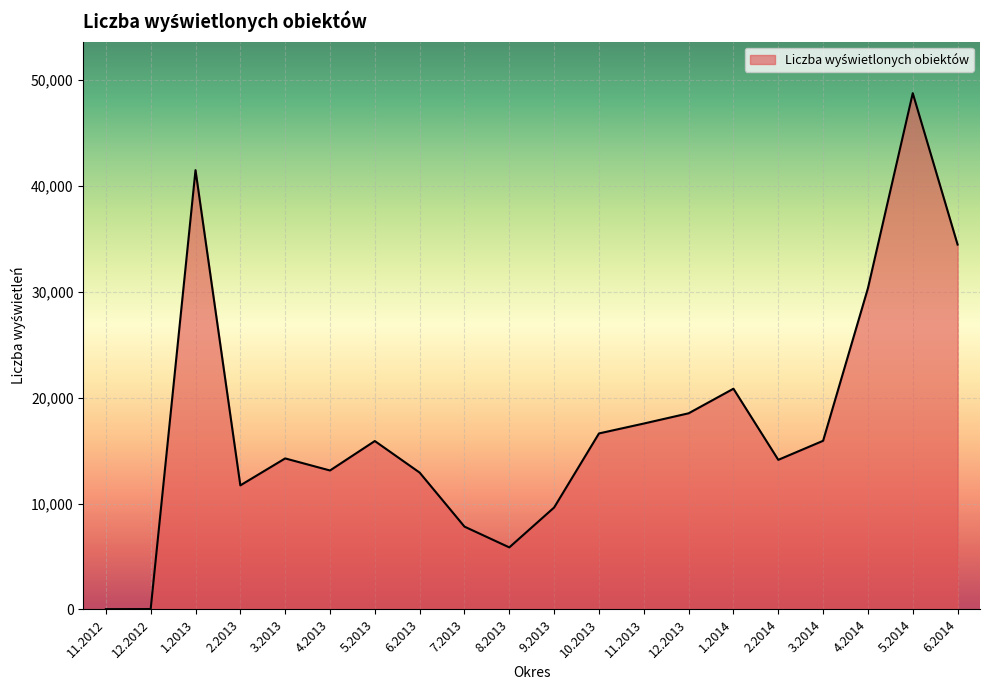

How many lines are shown in the chart?

1